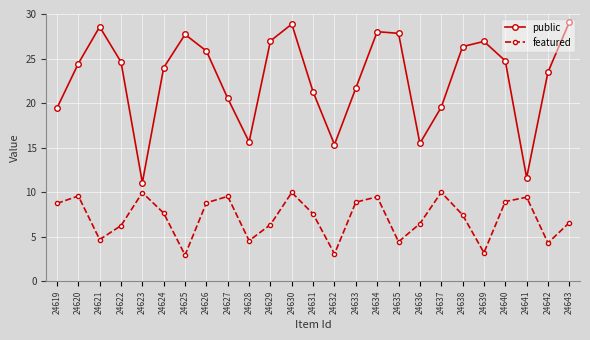

Rank the series at 24635 from lowest to highest value.

featured, public